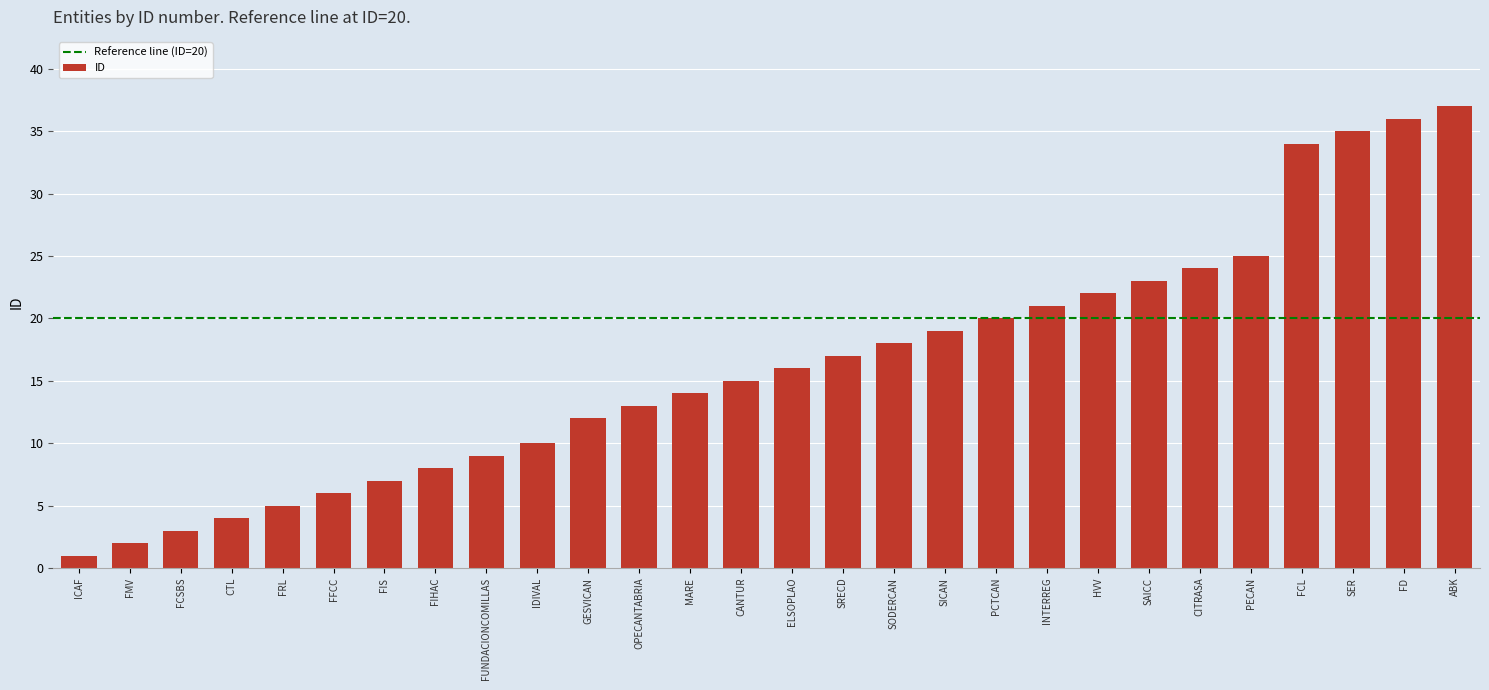

What position from the right is SICAN?

11